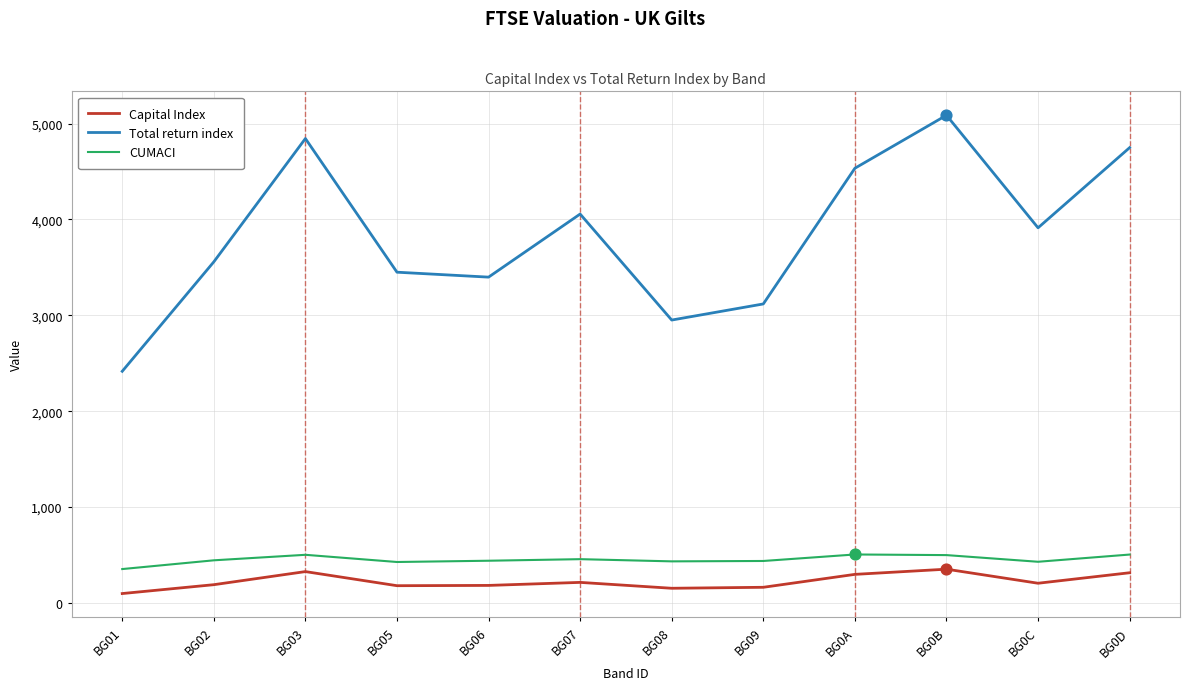

Between BG05 and BG07, which series saw the biggest shift?

Total return index